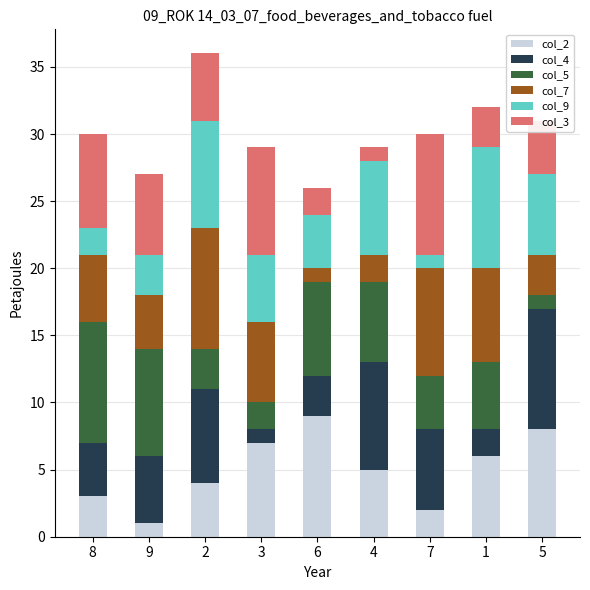

The value of col_2 at 2 is 4. True or false?

True